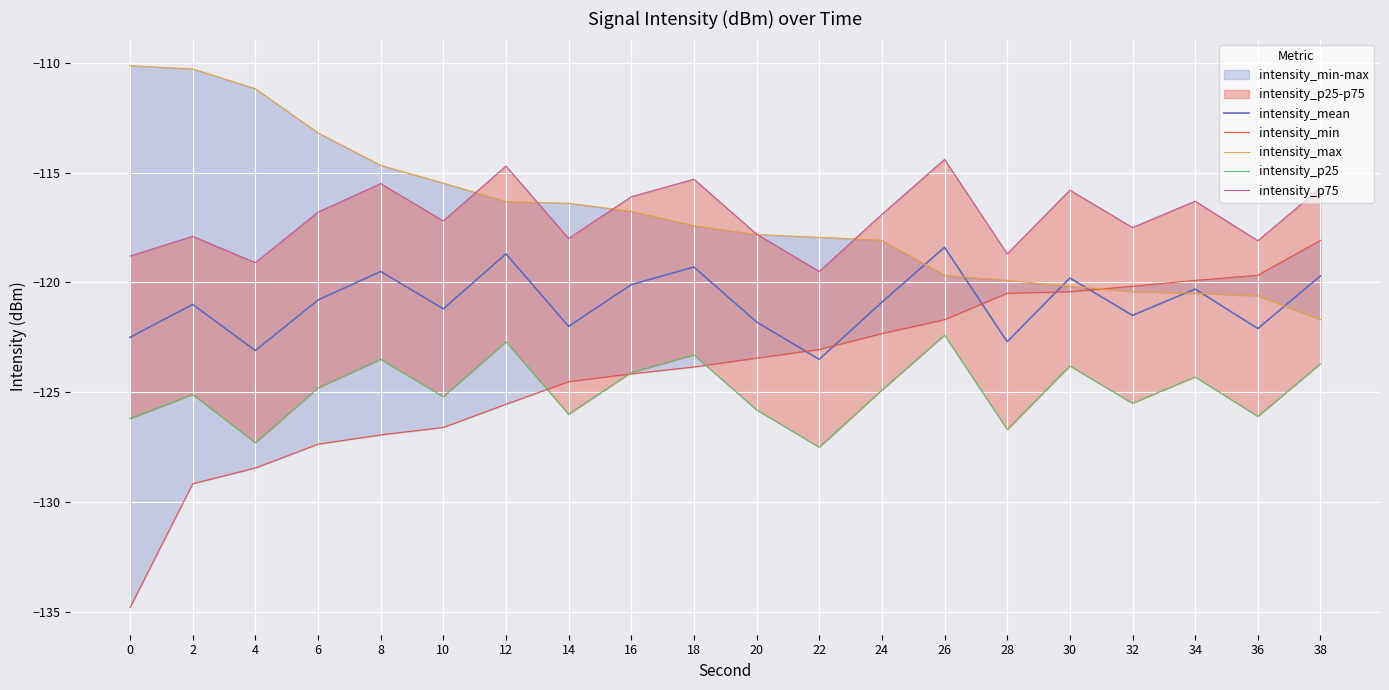

Reading left to right, extract all data points from this chart.

intensity_mean: -122.5	-121.0	-123.1	-120.8	-119.5	-121.2	-118.7	-122.0	-120.1	-119.3	-121.8	-123.5	-120.9	-118.4	-122.7	-119.8	-121.5	-120.3	-122.1	-119.7
intensity_min: -134.8	-129.2	-128.4	-127.4	-126.9	-126.6	-125.5	-124.5	-124.2	-123.8	-123.4	-123.1	-122.3	-121.7	-120.5	-120.4	-120.2	-119.9	-119.7	-118.1
intensity_max: -110.1	-110.3	-111.2	-113.2	-114.7	-115.5	-116.3	-116.4	-116.8	-117.4	-117.8	-117.9	-118.1	-119.7	-119.9	-120.2	-120.4	-120.5	-120.6	-121.7
intensity_p25: -126.2	-125.1	-127.3	-124.8	-123.5	-125.2	-122.7	-126.0	-124.1	-123.3	-125.8	-127.5	-124.9	-122.4	-126.7	-123.8	-125.5	-124.3	-126.1	-123.7
intensity_p75: -118.8	-117.9	-119.1	-116.8	-115.5	-117.2	-114.7	-118.0	-116.1	-115.3	-117.8	-119.5	-116.9	-114.4	-118.7	-115.8	-117.5	-116.3	-118.1	-115.7